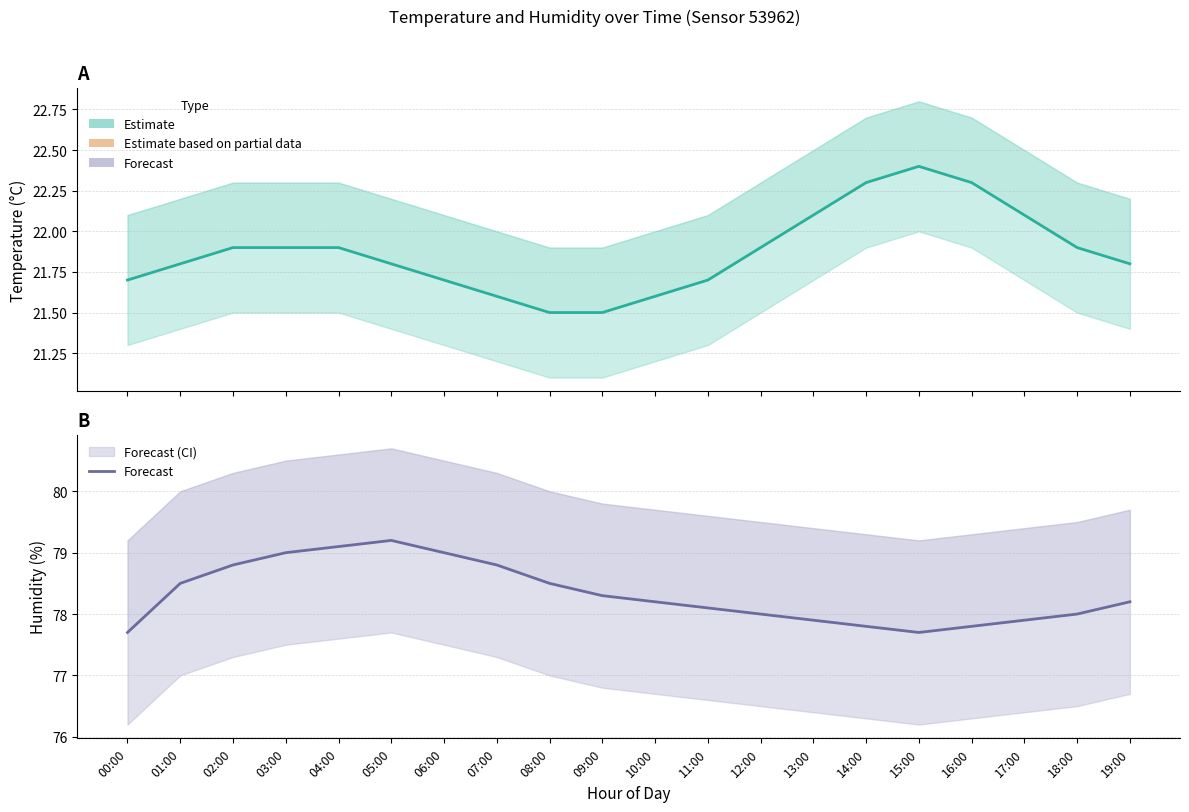

Which series has the widest spread of values?

Forecast